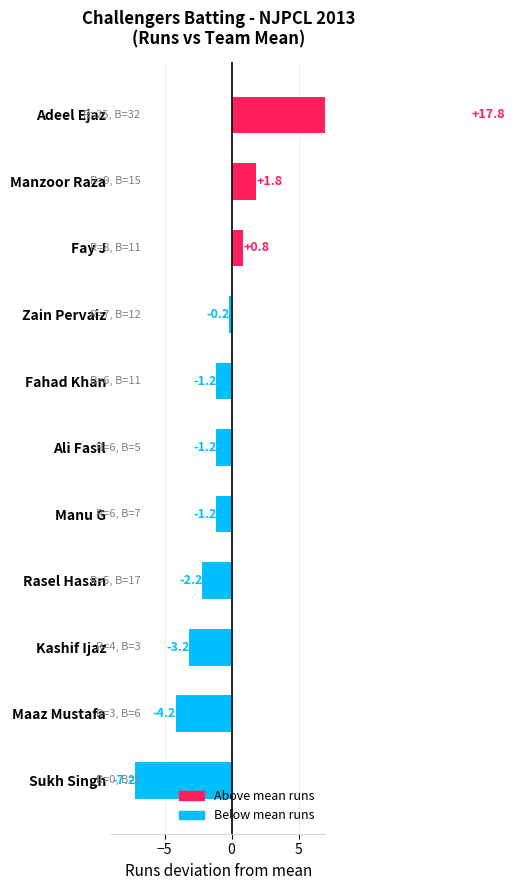

Reading left to right, what are all the values shown in this chart?

17.8	1.8	0.8	-0.2	-1.2	-1.2	-1.2	-2.2	-3.2	-4.2	-7.2